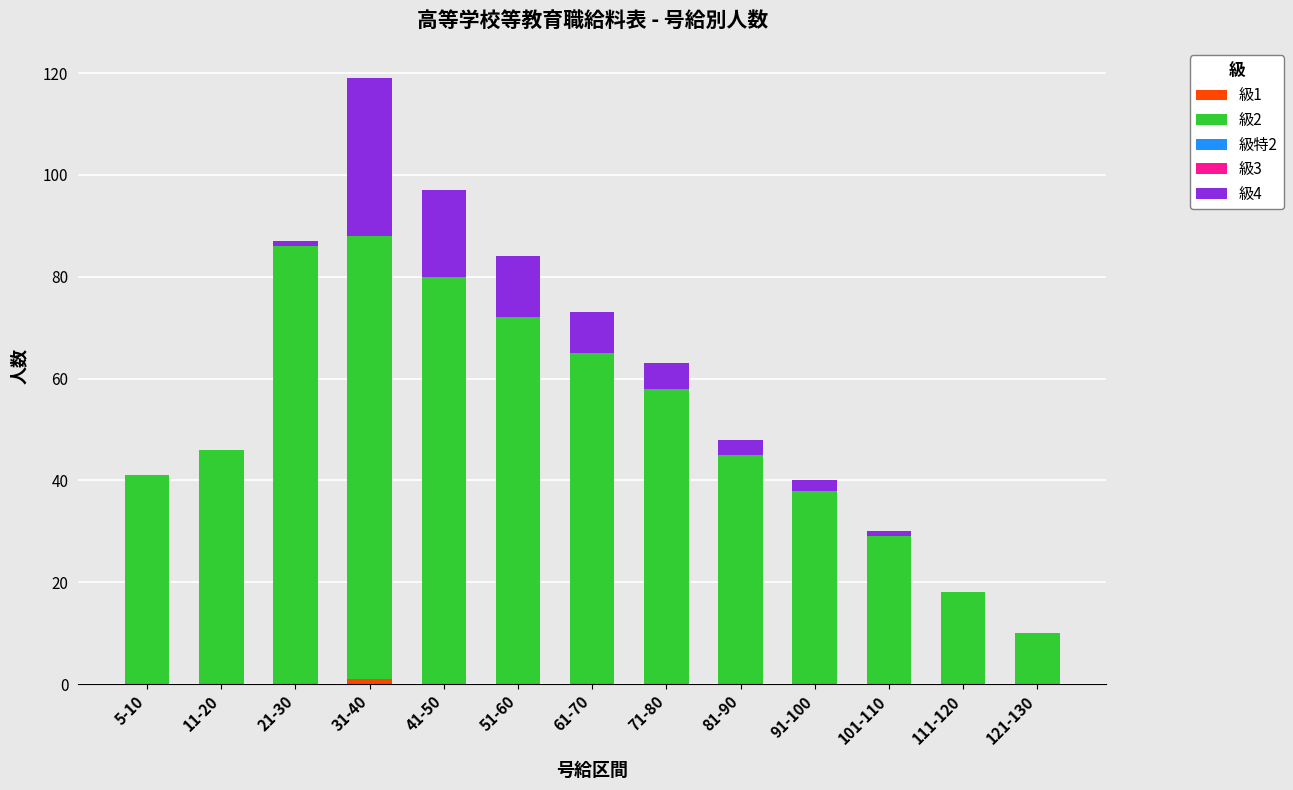

What is the total value across all series at 61-70?

73